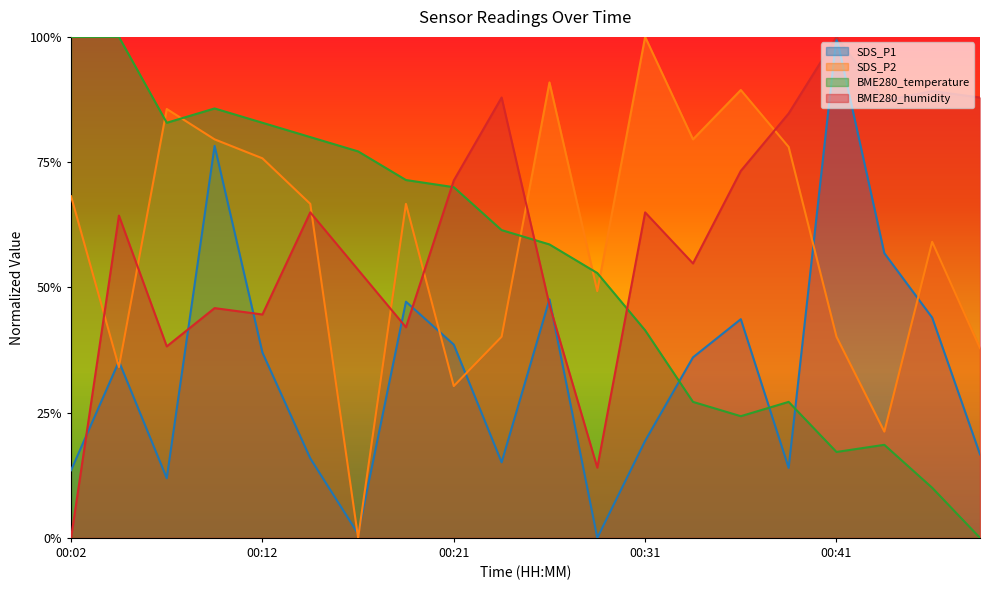

Rank the categories by BME280_humidity value from lowest to highest.

00:02, 00:29, 00:07, 00:19, 00:12, 00:09, 00:26, 00:16, 00:34, 00:04, 00:14, 00:31, 00:21, 00:36, 00:39, 00:44, 00:24, 00:48, 00:46, 00:41